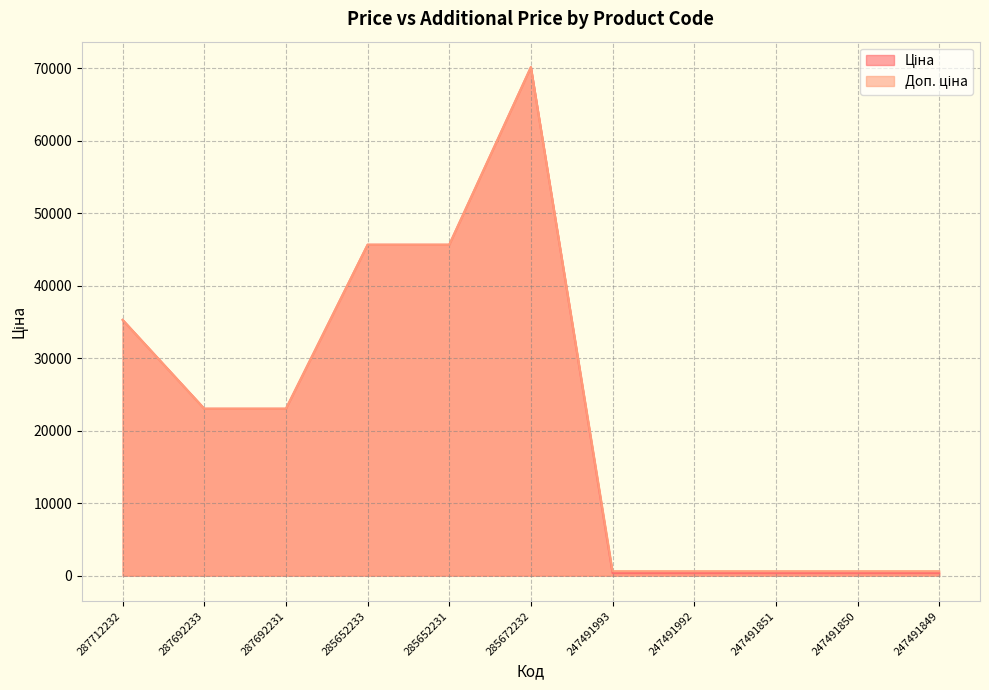

What is the average value of the Ціна series?

22237.5